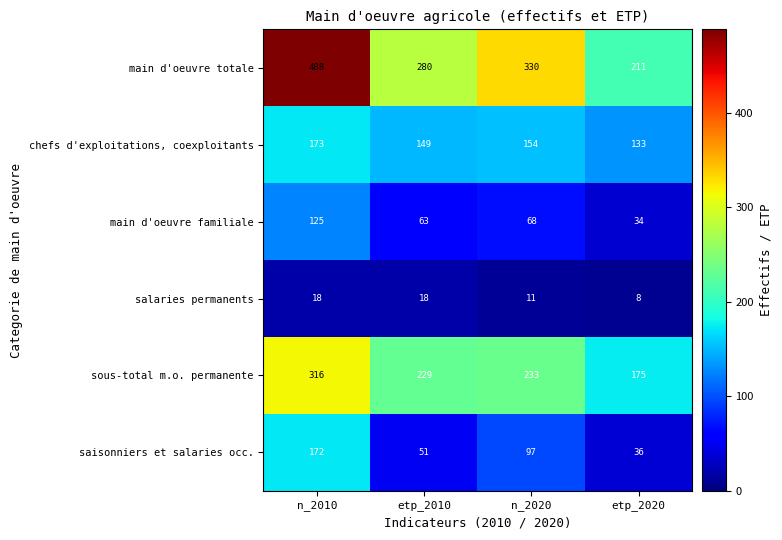

At which label is salaries permanents closest to 13?

n_2020